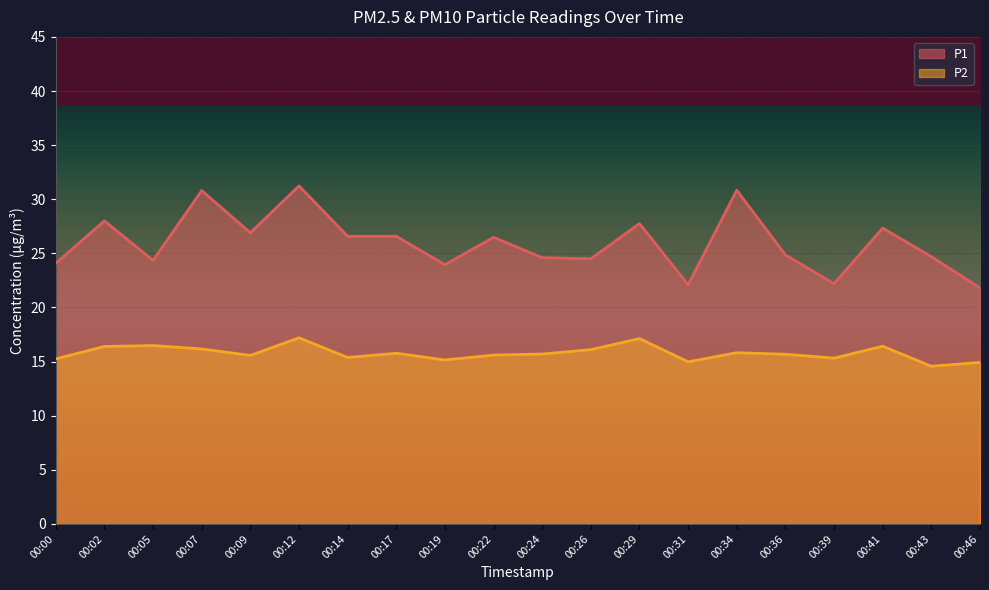

Is the value of P1 at 00:41 greater than the value of P2 at 00:43?

Yes